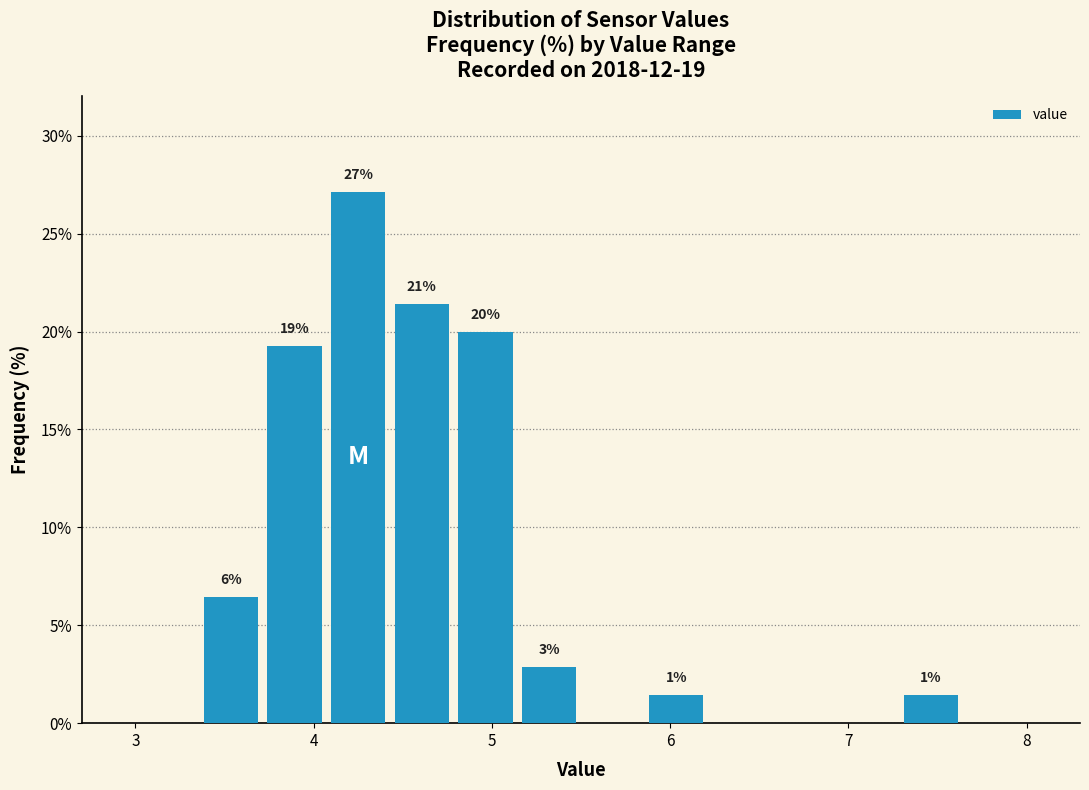

Read against the x-axis, roughly where is the centre of the tallest bar?

4.3